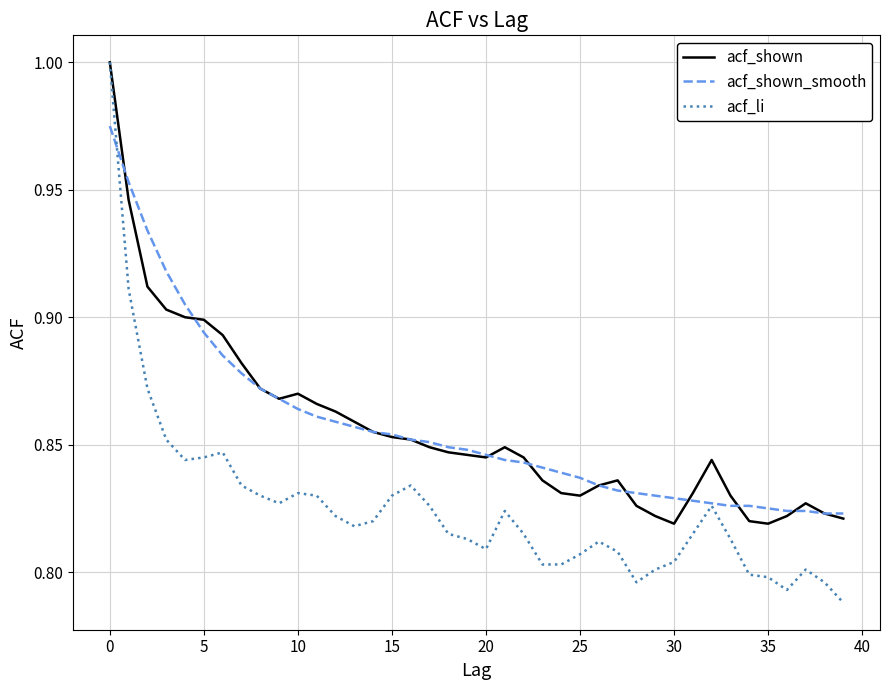

How many lines are shown in the chart?

3